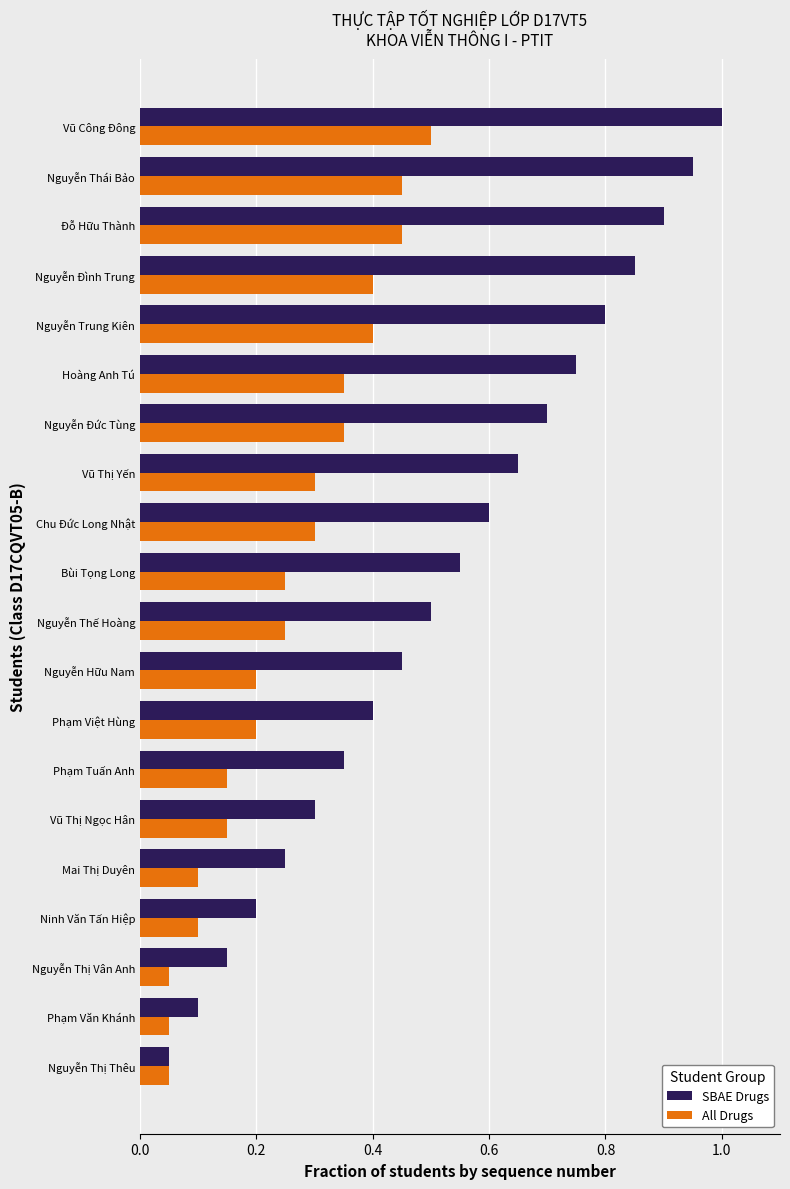

At which category does the chart reach its peak across all series?

Vũ Công Đông